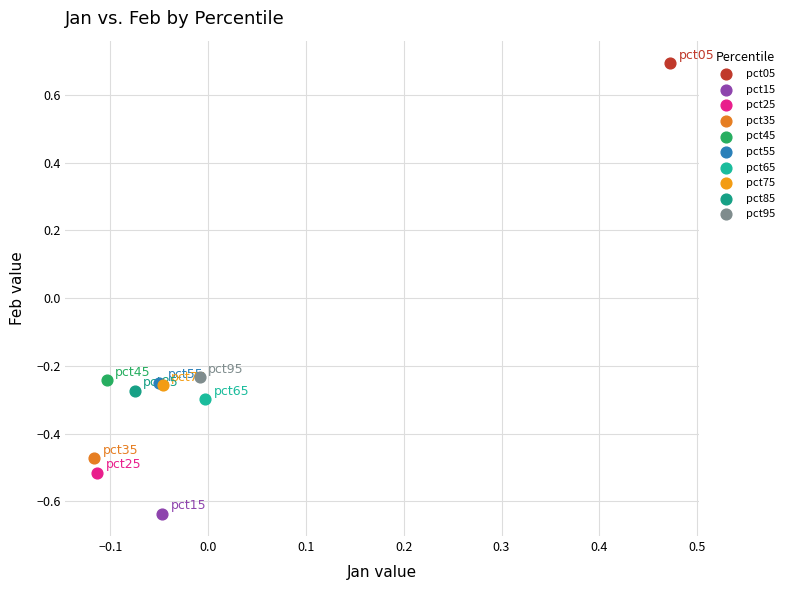

Which series contains the highest Y value?

pct05